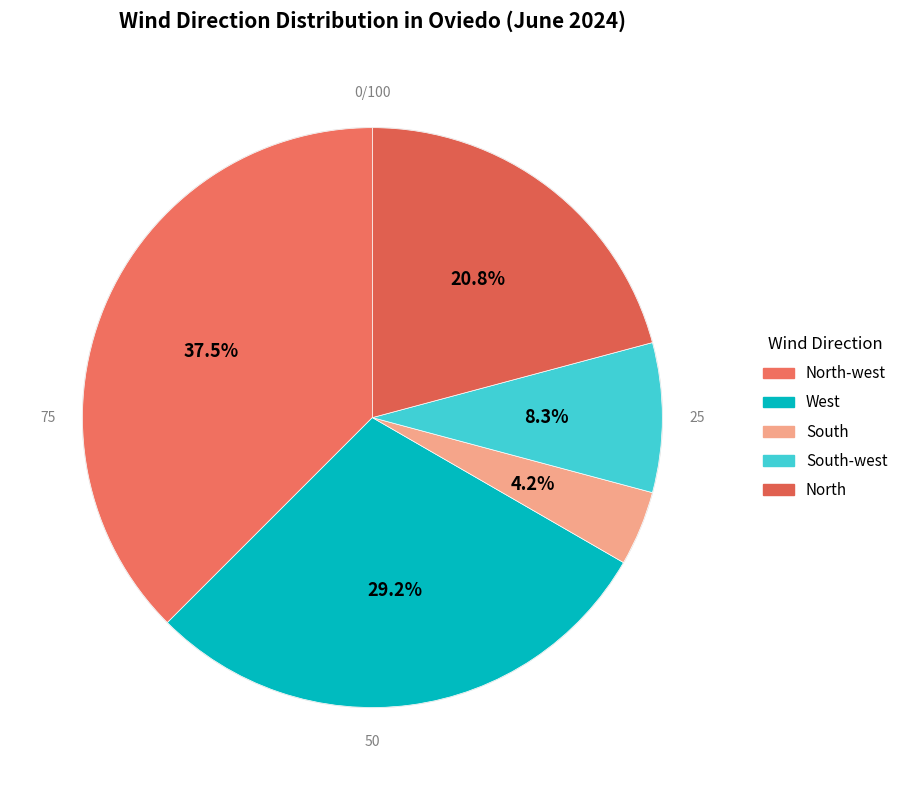

To the nearest percent, what percentage of the pie is West?

29%